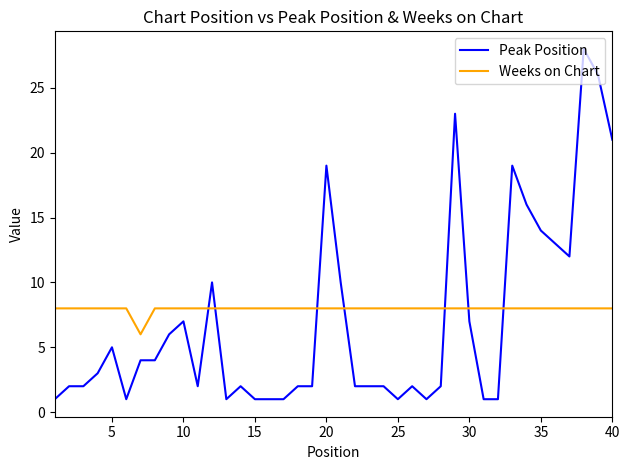

Rank the series by their maximum value, from highest to lowest.

Peak Position, Weeks on Chart